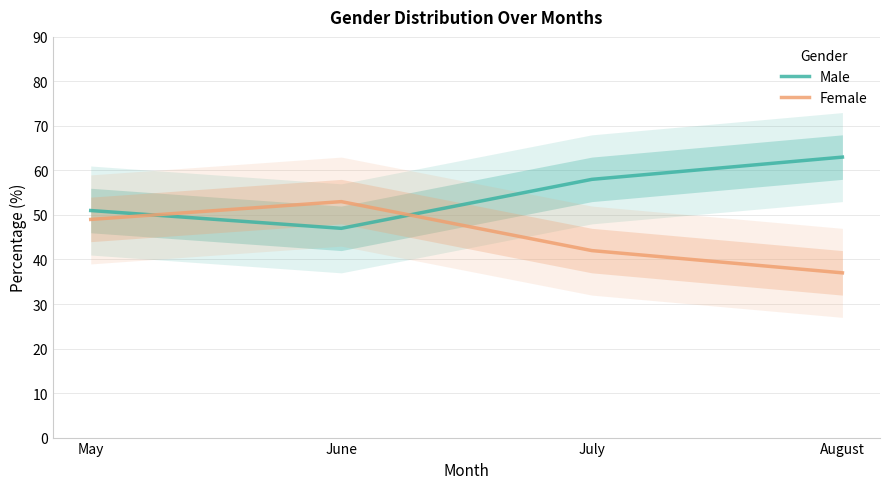

After their last crossing, which series has the higher values: Male or Female?

Male